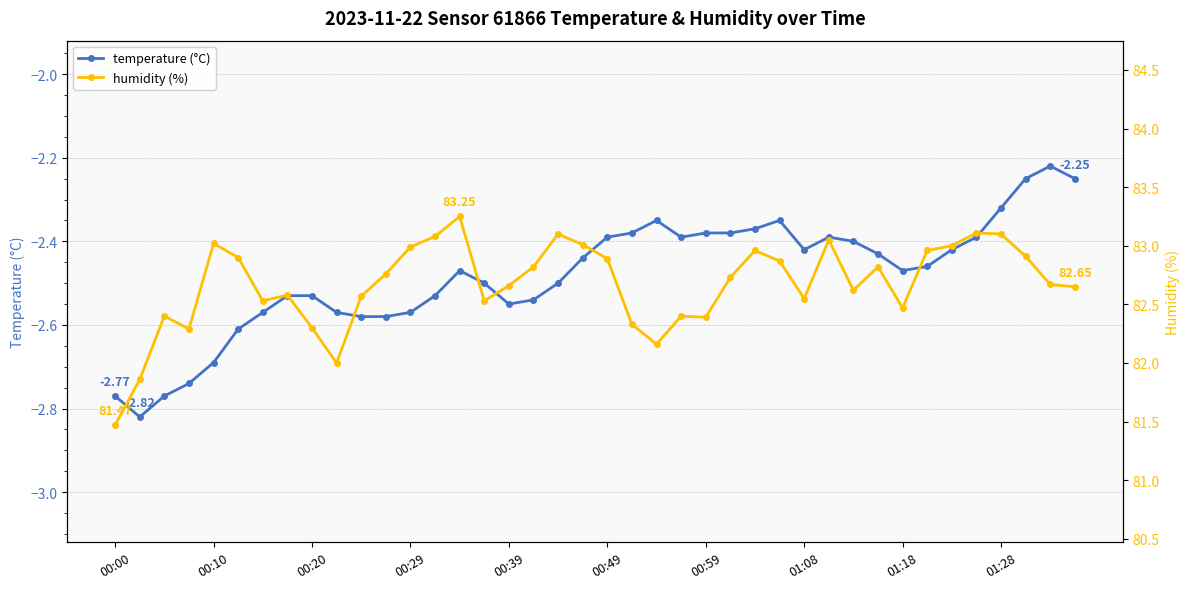

Rank the series by their average value, from lowest to highest.

temperature (°C), humidity (%)